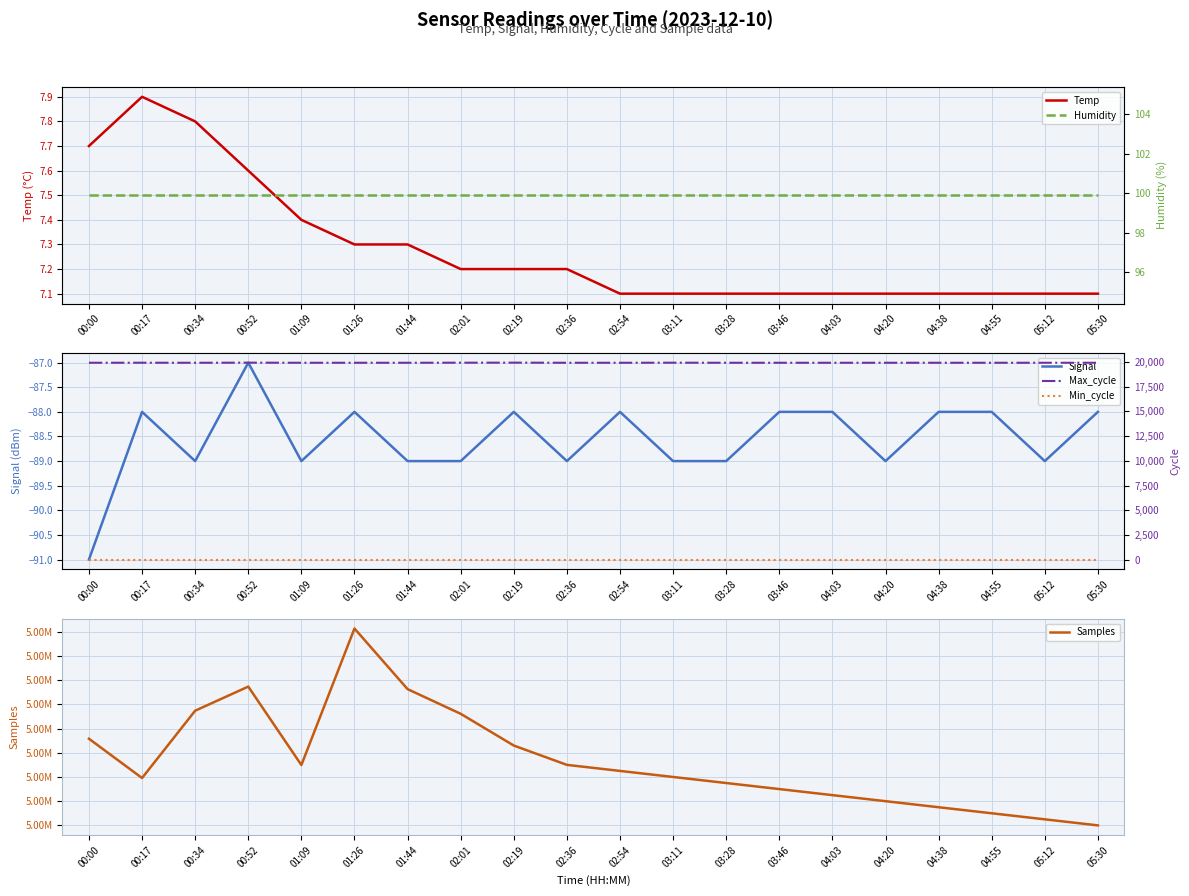

At how many categories does at least one series exceed 511593?

20